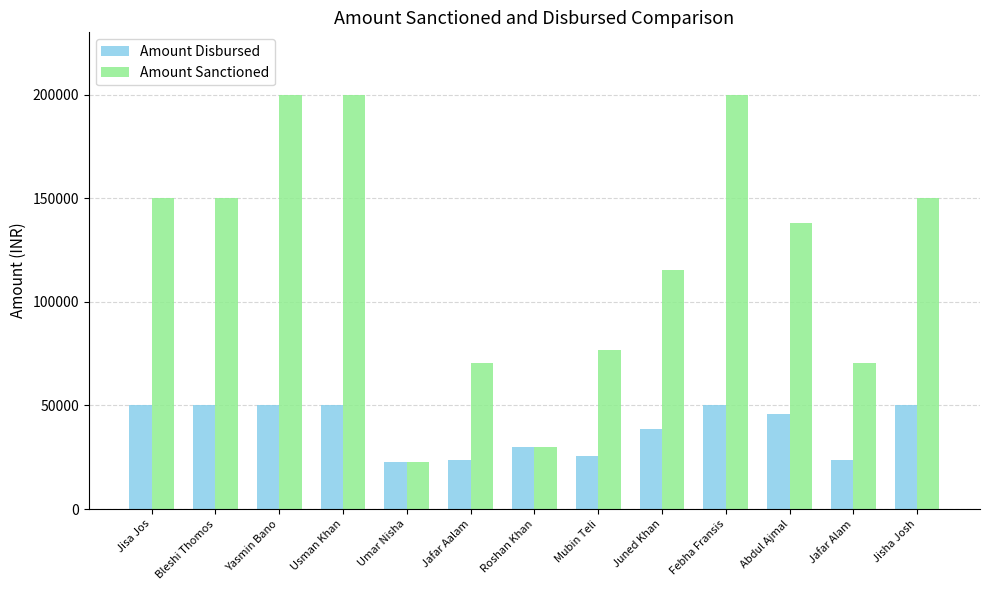

Between Yasmin Bano and Jafar Aalam, which series saw the biggest shift?

Amount Sanctioned